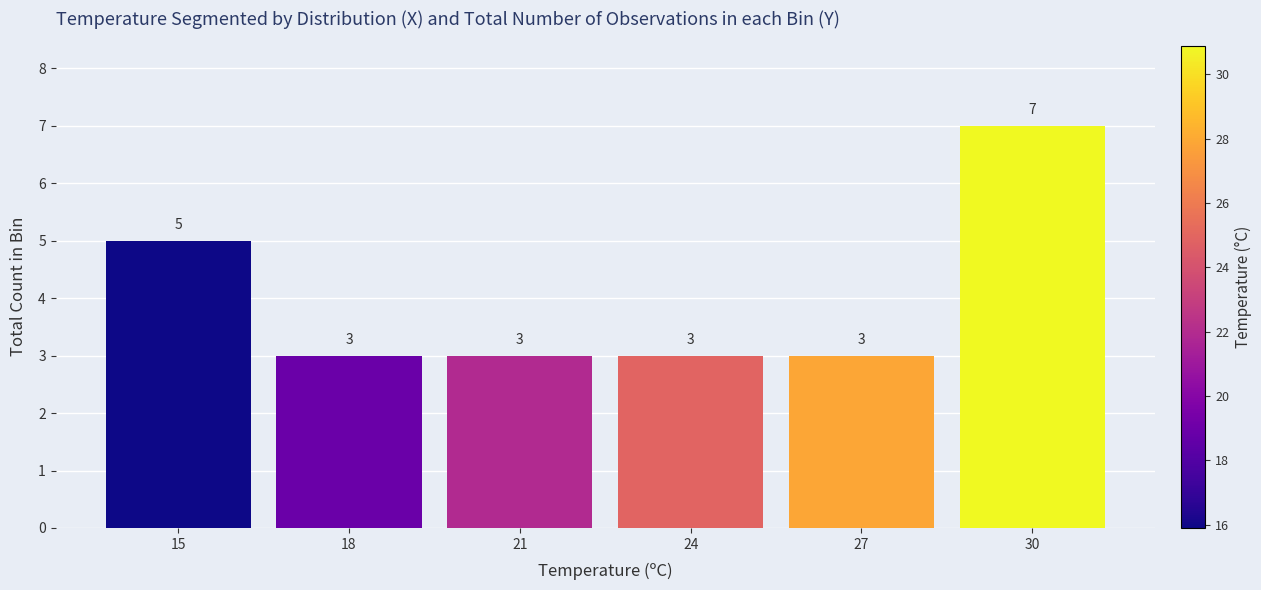

Reading left to right, transcribe all the data shown in this chart.

15=5	18=3	21=3	24=3	27=3	30=7